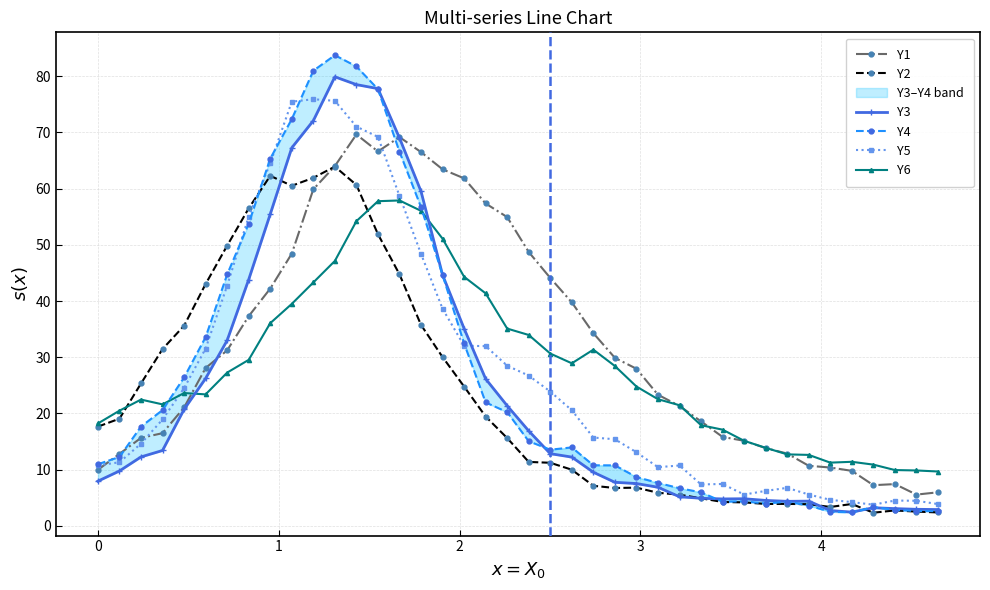

Does the chart display data point markers on the line(s)?

Yes